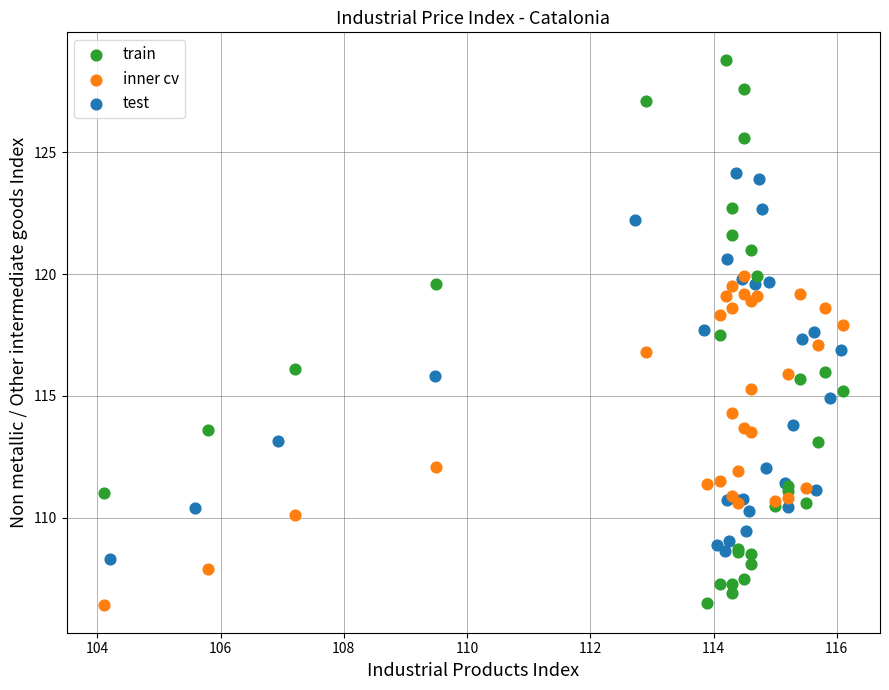

Which series has the widest spread of Y values?

train